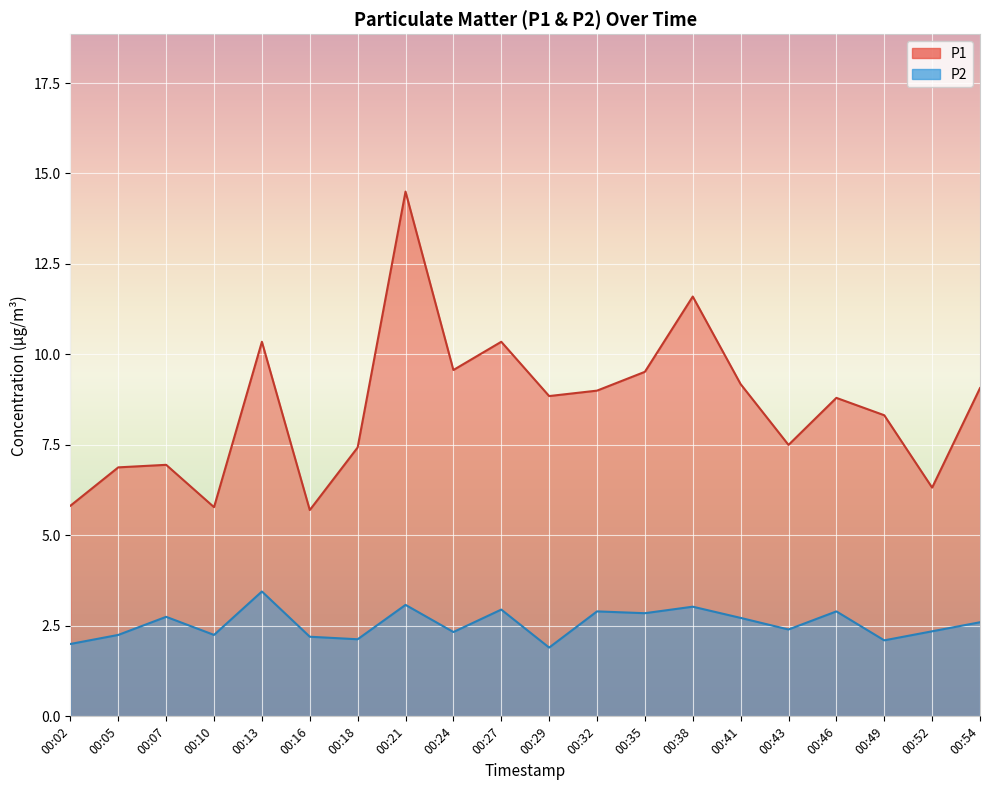

At 00:38, list the series in order from smallest to largest.

P2, P1